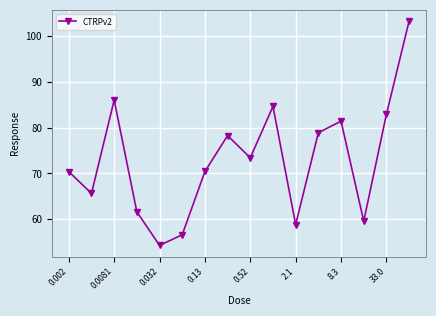

What is the average value?

72.9